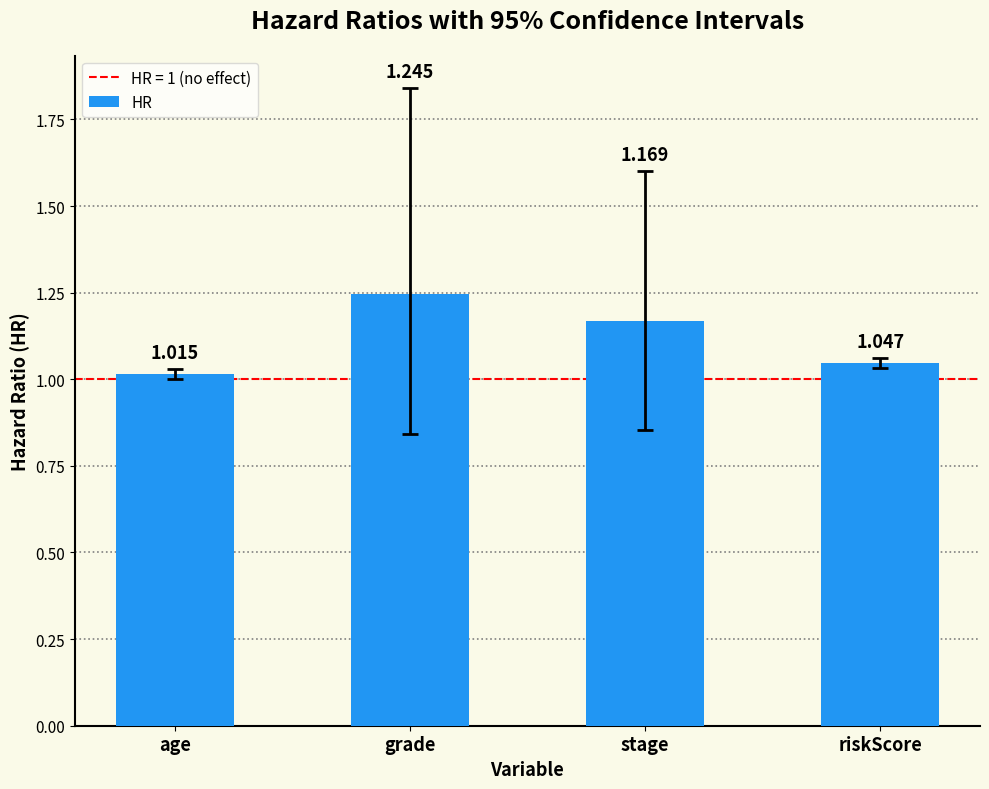

How many categories are shown in the chart?

4